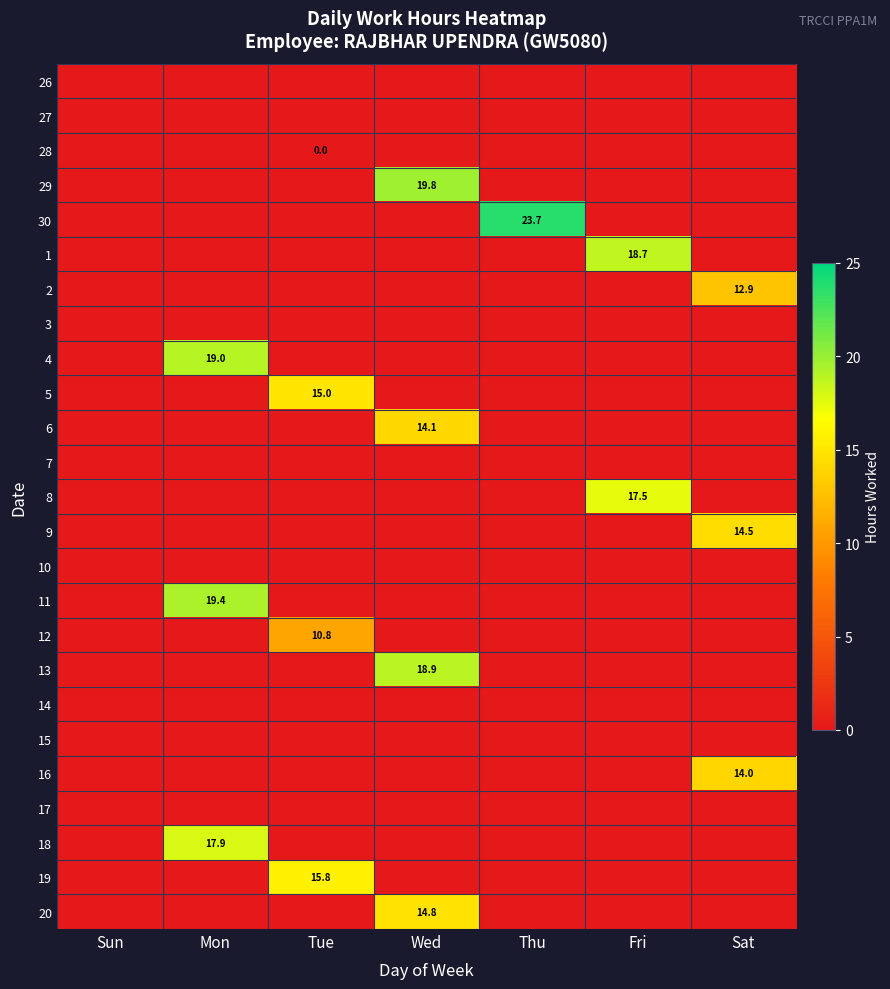

Which label corresponds to the largest value in the chart?

Thu